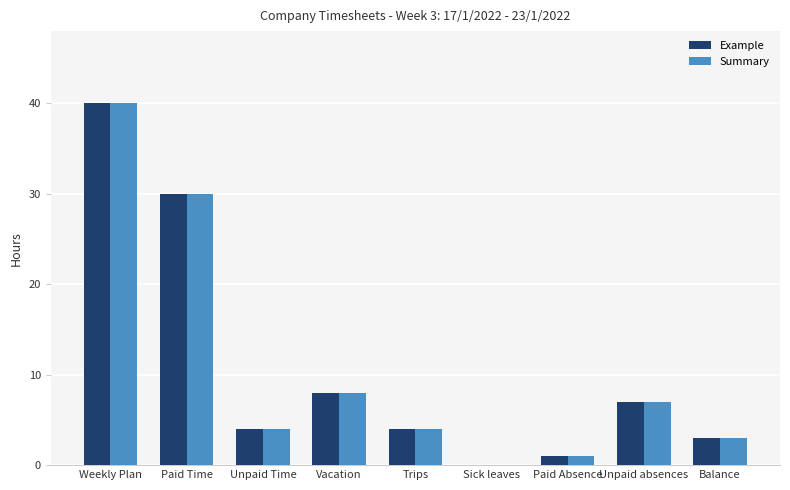

How many groups of bars are there?

9